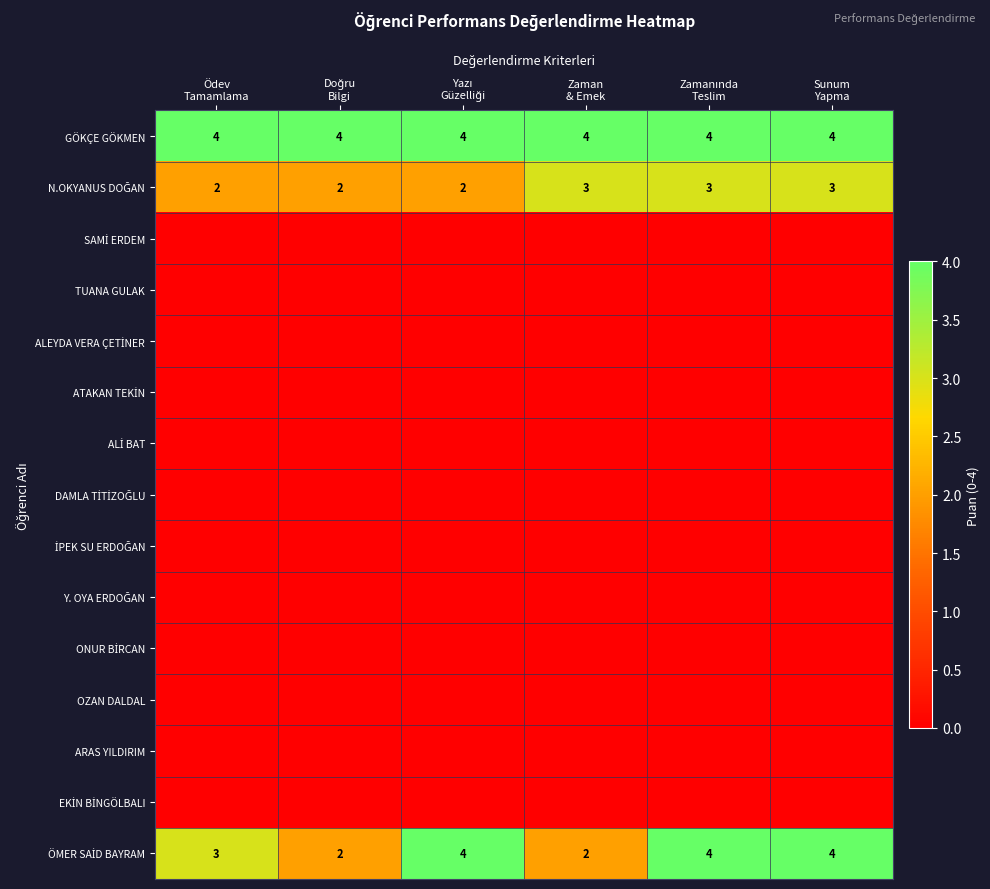

Which series has the largest total across all categories?

GÖKÇE GÖKMEN